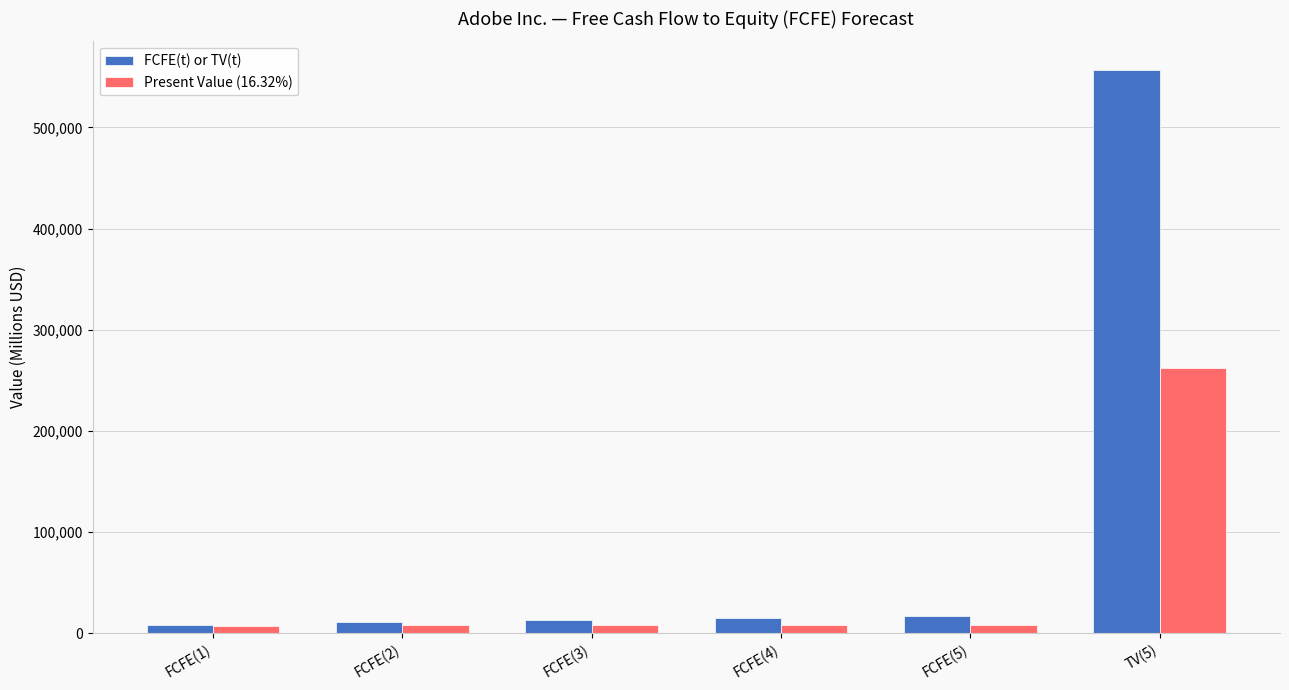

True or false: FCFE(t) or TV(t) has a value of 557194 at TV(5).

True